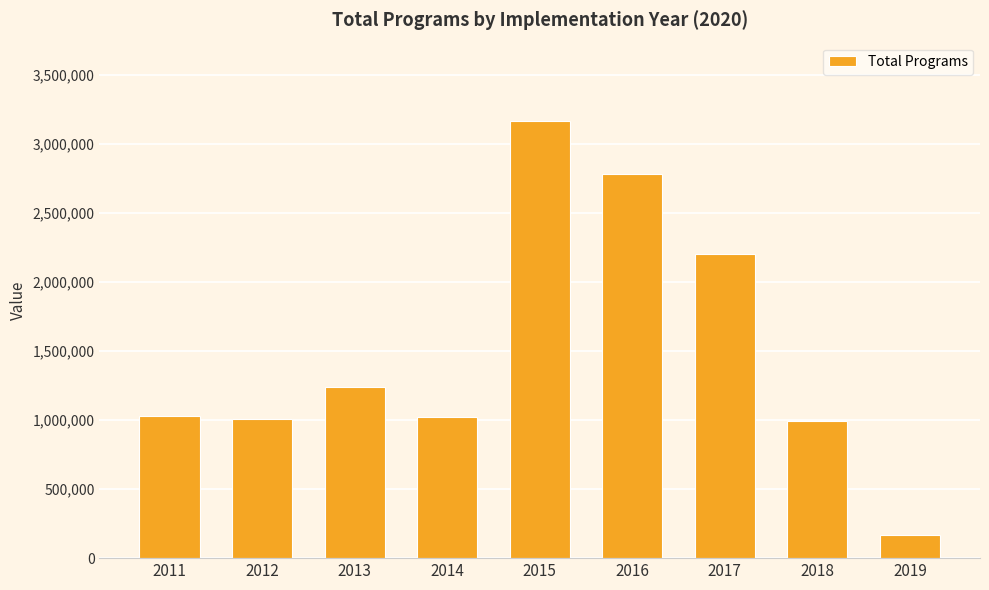

What is the value of the 4th bar from the left?

1022692.1